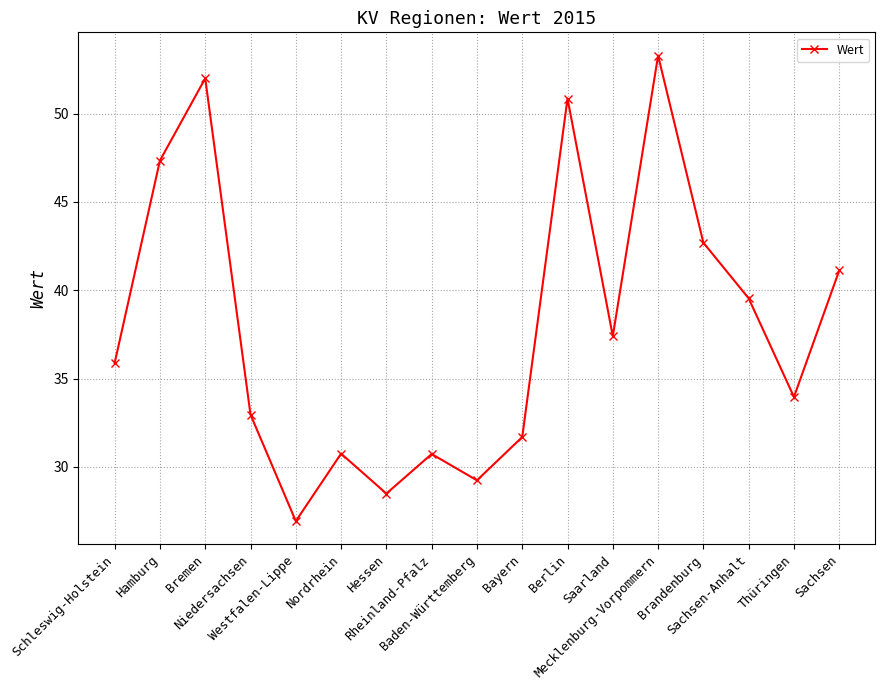

What is the greatest value displayed?

53.3